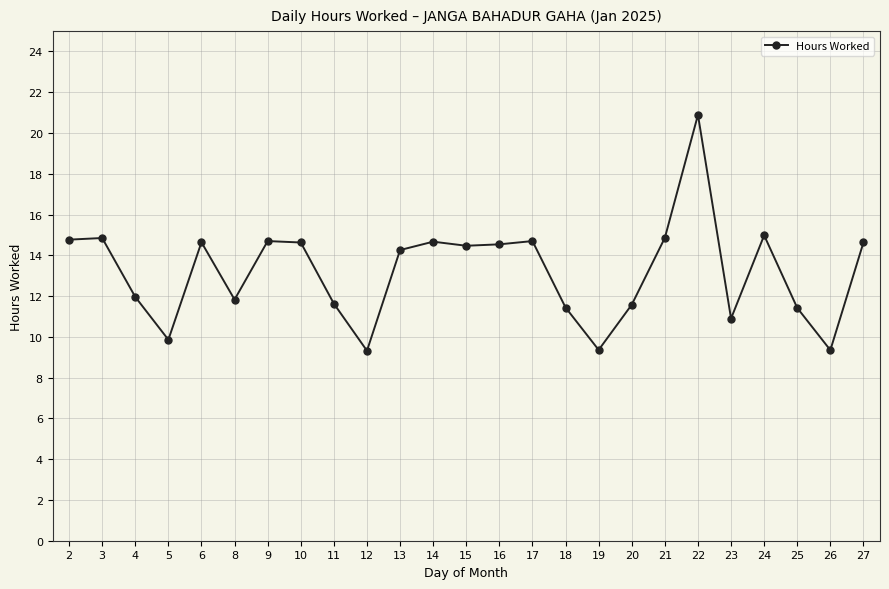

What is the change in value from 5 to 10?

+4.8